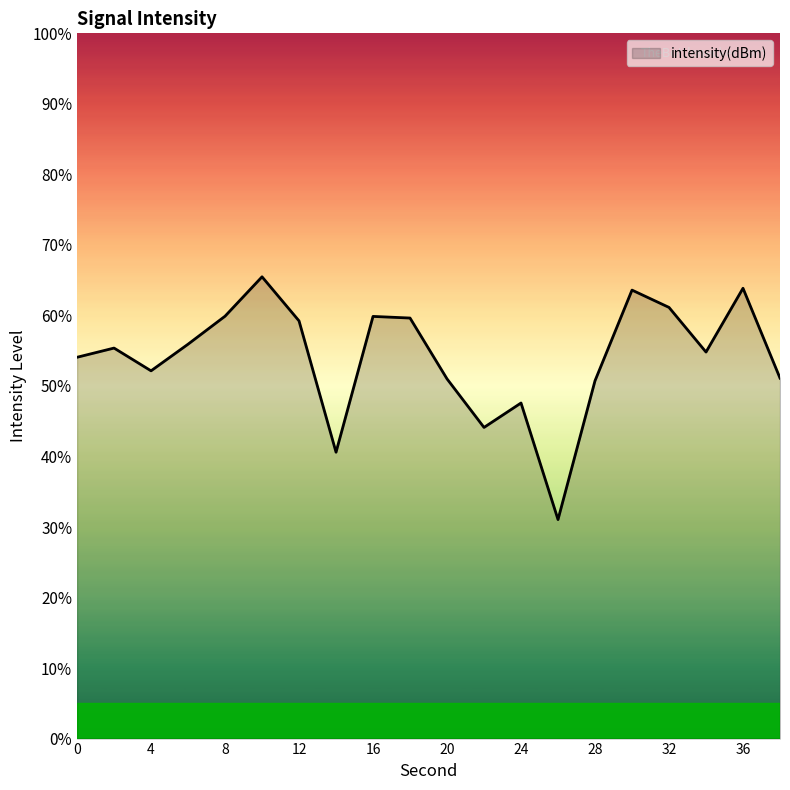

What is the greatest value displayed?

65.5